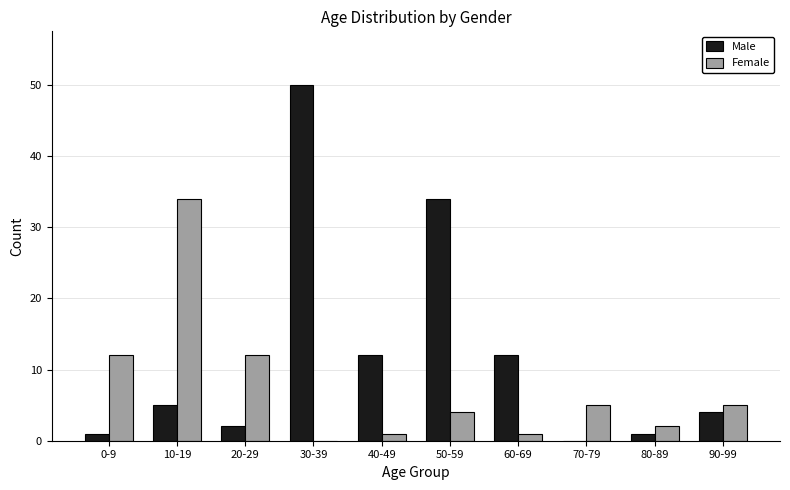

The value of Male at 80-89 is 1. True or false?

True